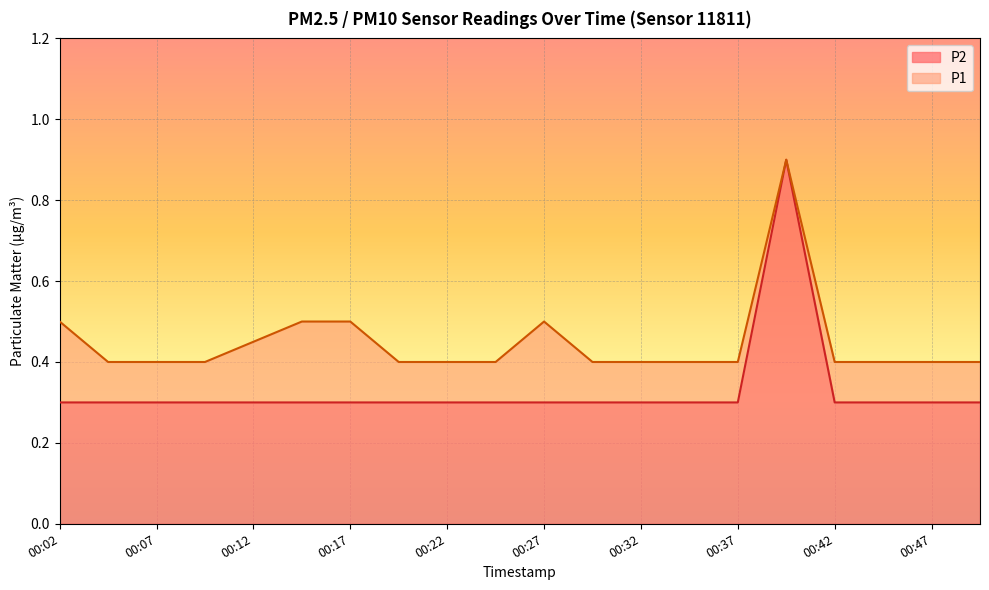

What is the total value across all series at 00:02?

0.5